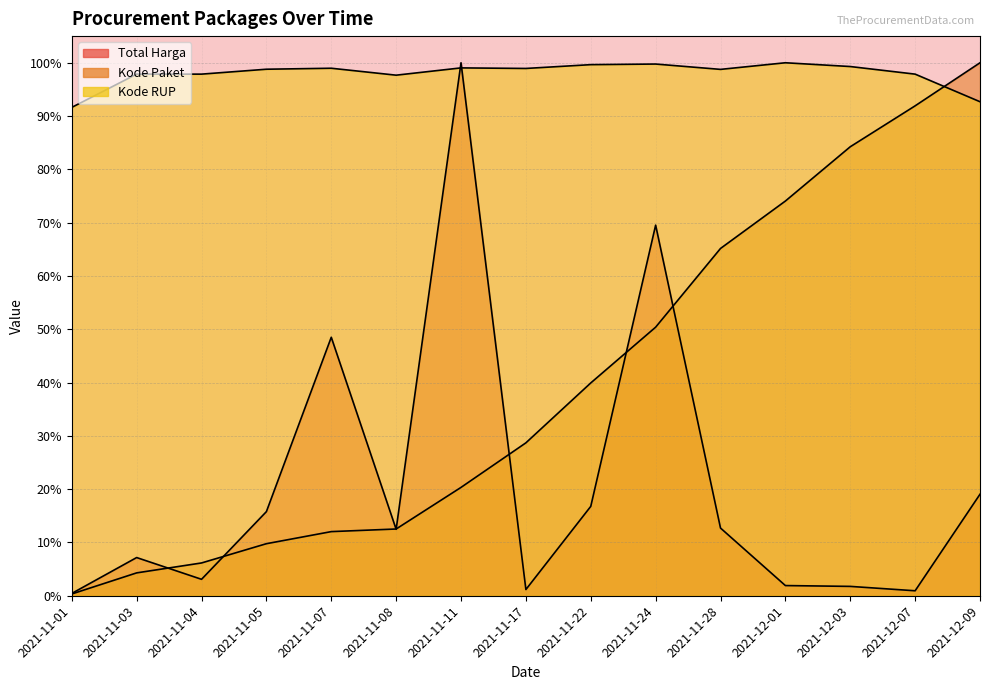

At which label is Total Harga closest to 0?

2021-11-01